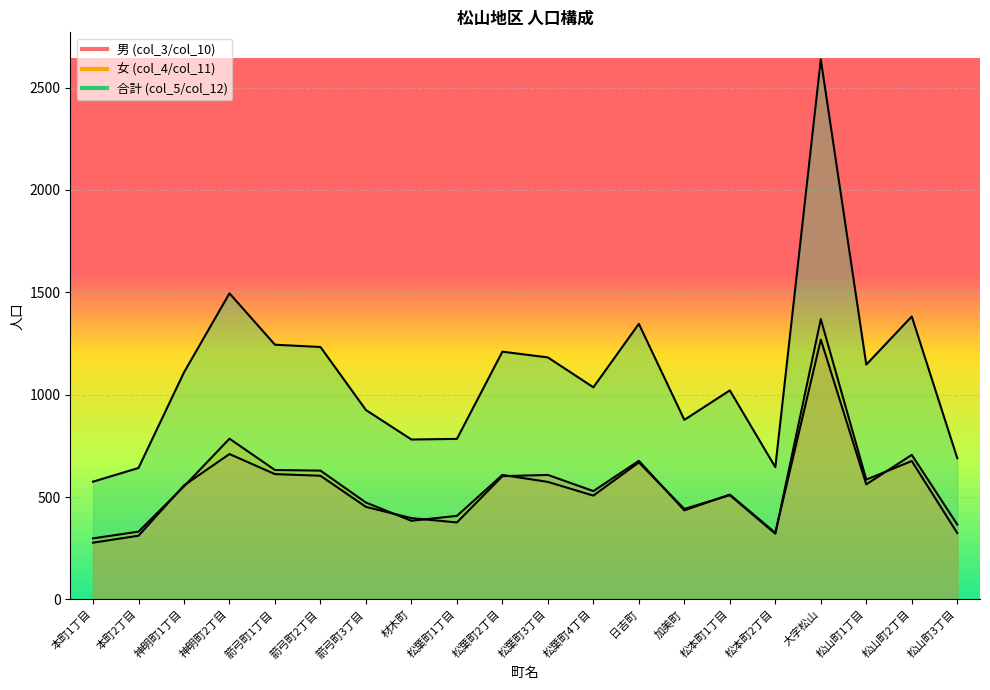

Where does the 女 (col_4/col_11) series first go above 552?

神明町2丁目